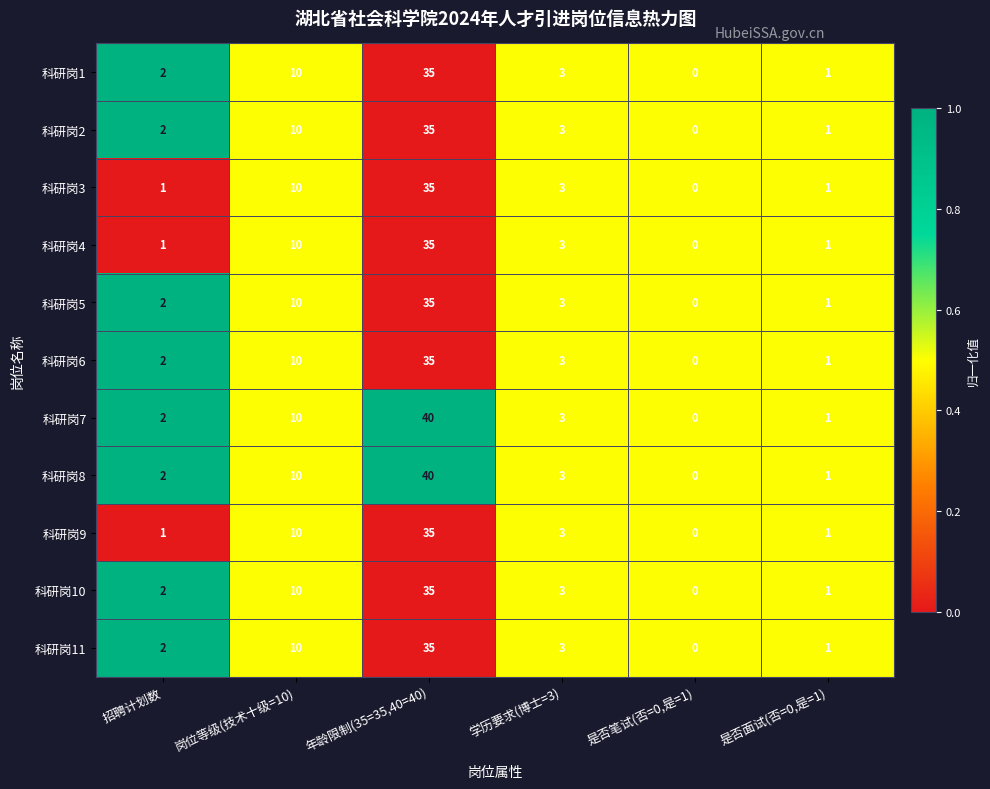

What is the difference between the 科研岗9 values at 招聘计划数 and 年龄限制(35=35,40=40)?

34